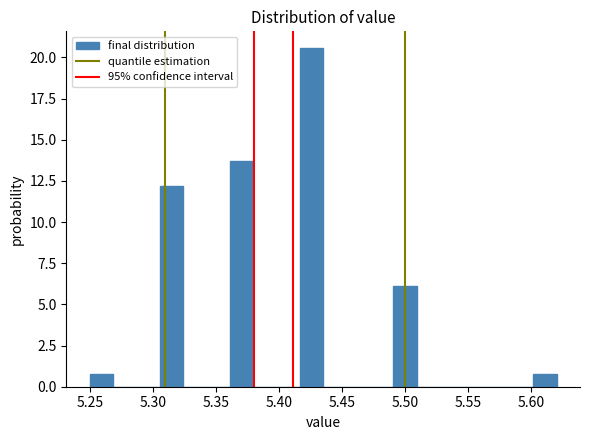

Read against the x-axis, roughly where is the centre of the tallest bar?

5.425